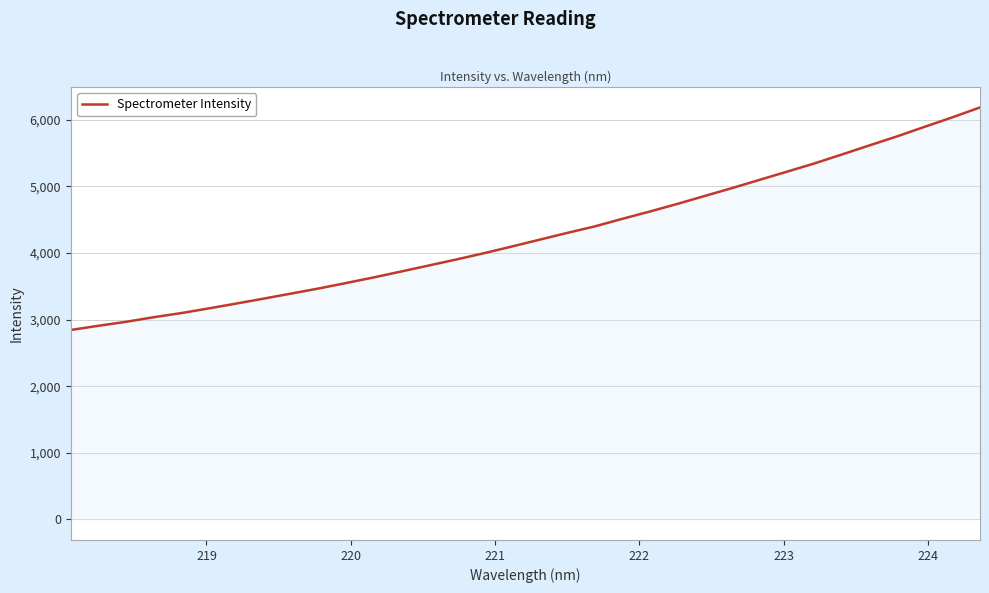

What is the difference between the maximum and minimum values?

3342.6